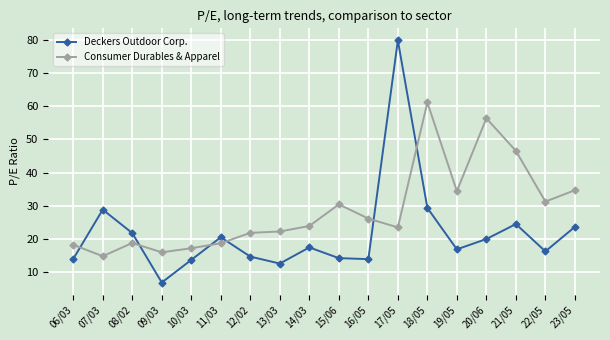

What is the difference between the highest and lowest values at 18/05?

31.9